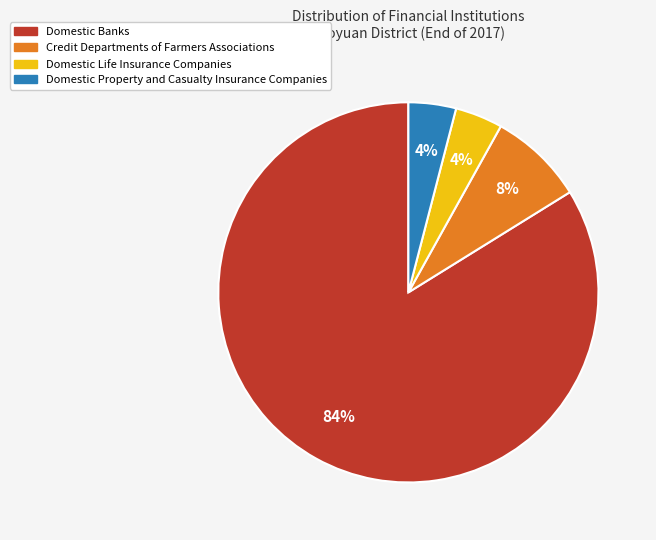

What is the majority slice?

Domestic Banks